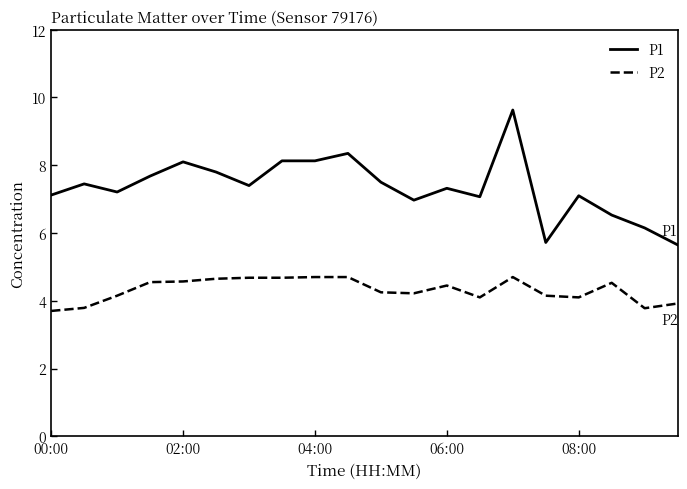

True or false: P1 and P2 cross at least once.

False